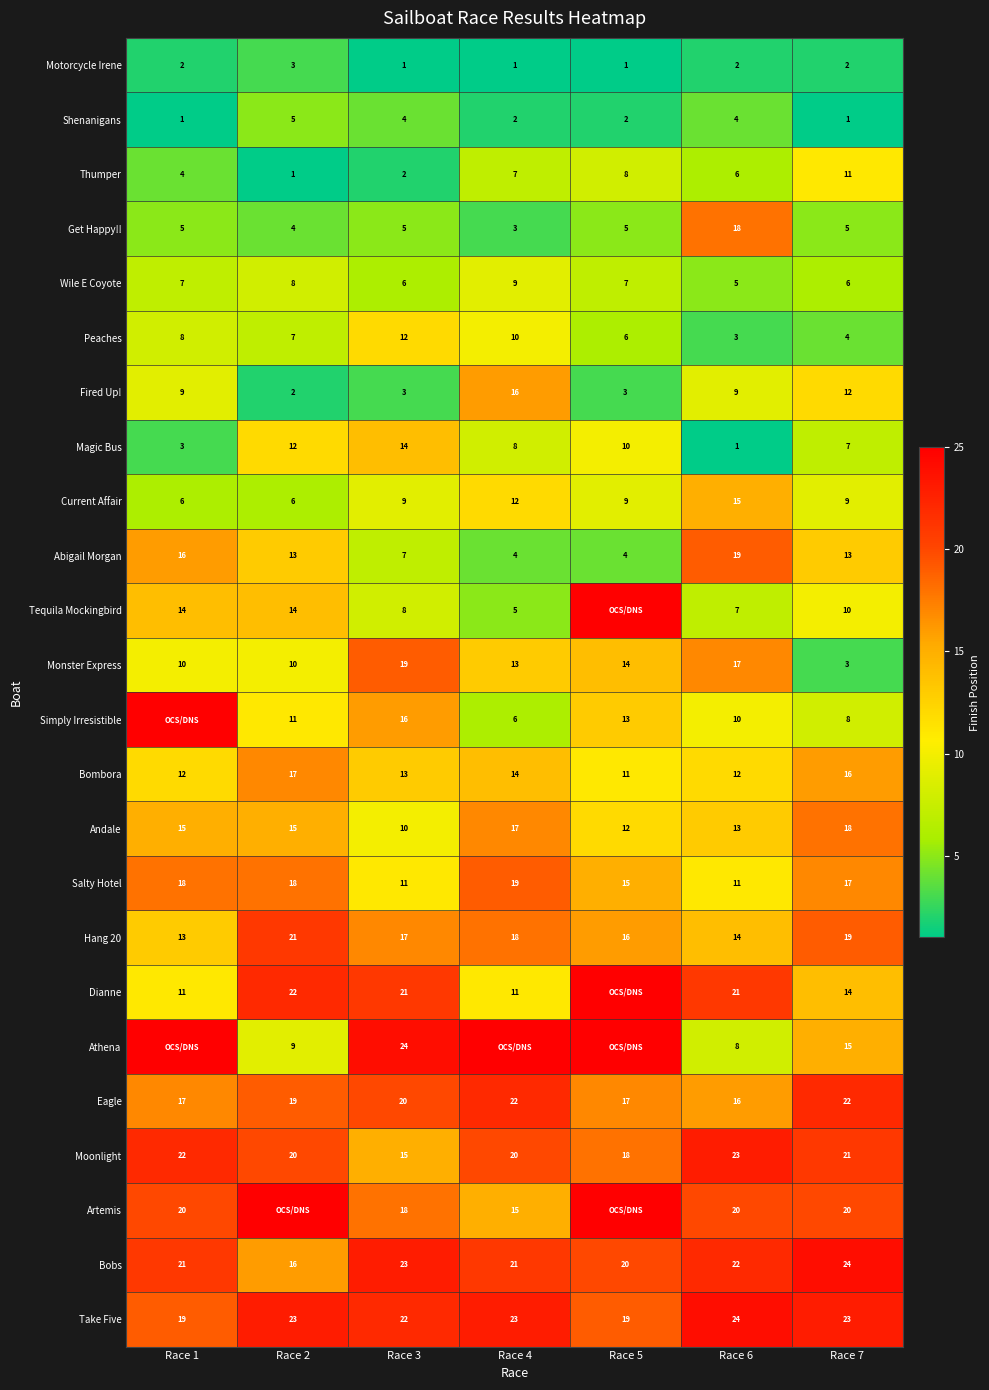

Is it true that Wile E Coyote equals 11 at Race 1?

False